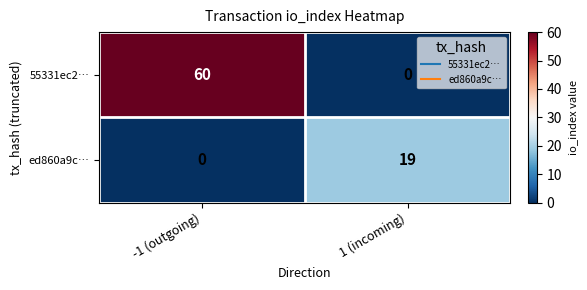

Count the number of categories in the chart.

2